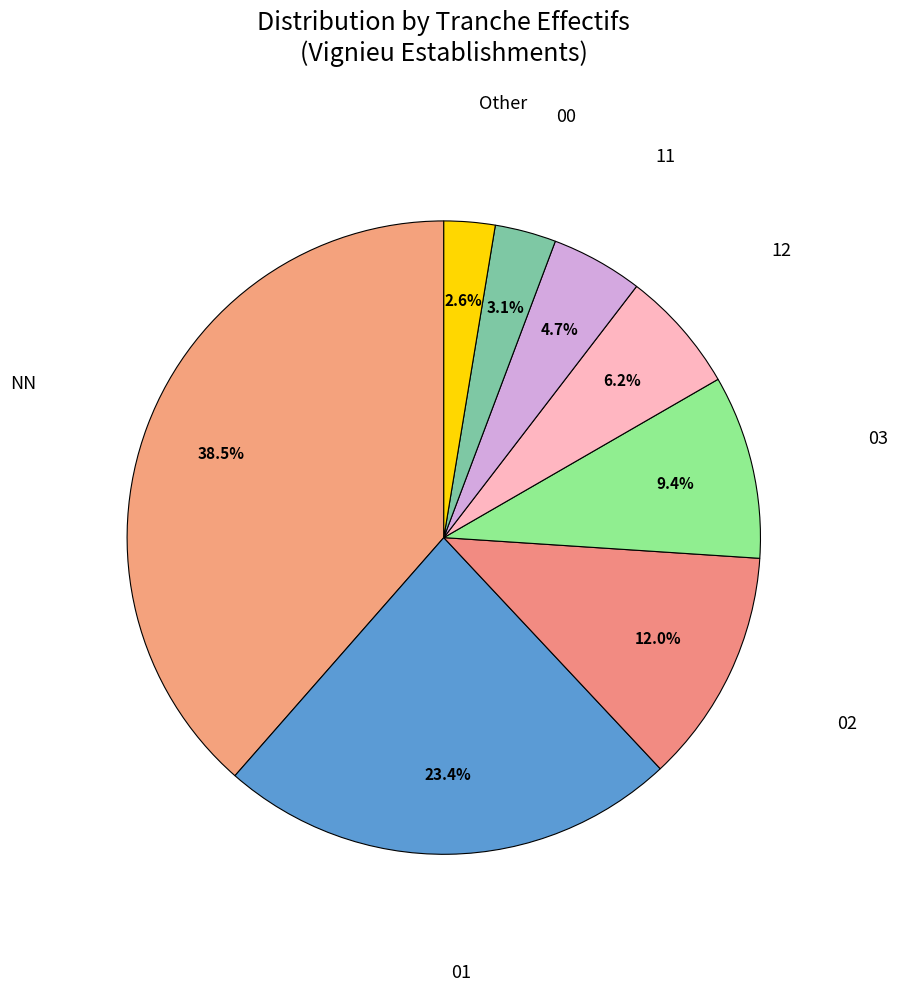

How many slices are in this pie chart?

8